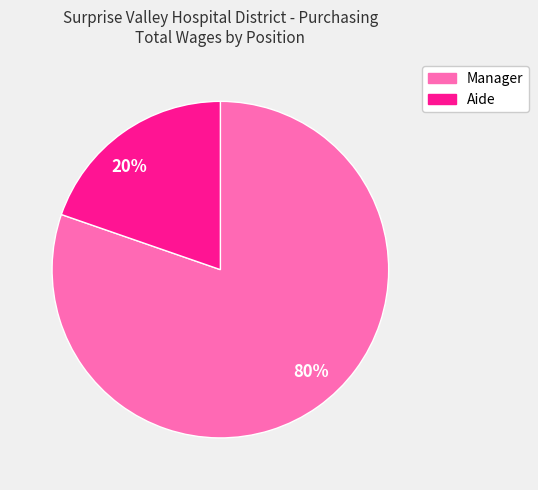

Which slice represents more than half of the pie?

Manager